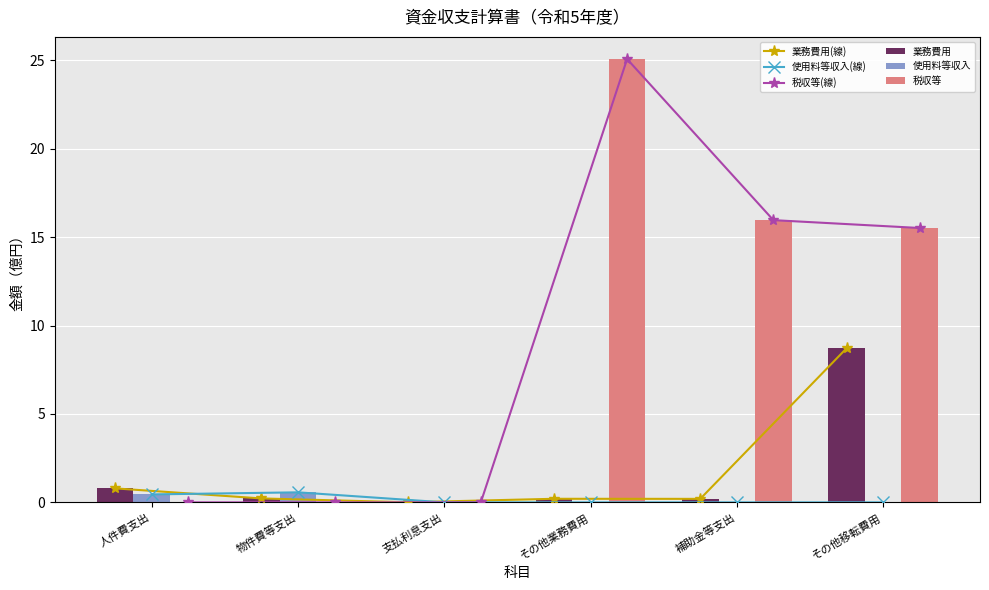

What are all the series names shown in the legend?

業務費用(線), 使用料等収入(線), 税収等(線), 業務費用, 使用料等収入, 税収等